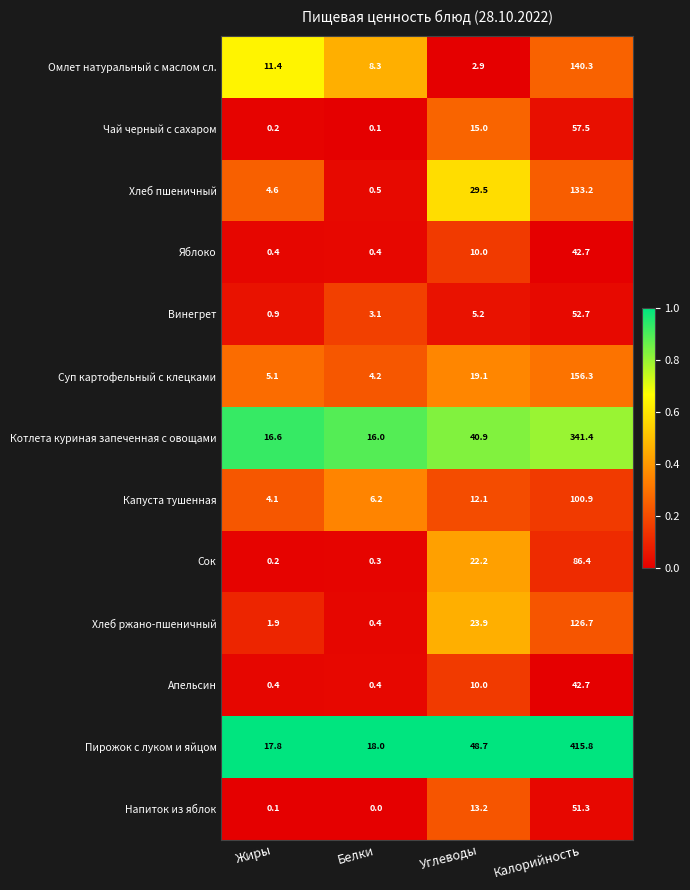

Between Углеводы and Калорийность, which series saw the biggest shift?

Пирожок с луком и яйцом